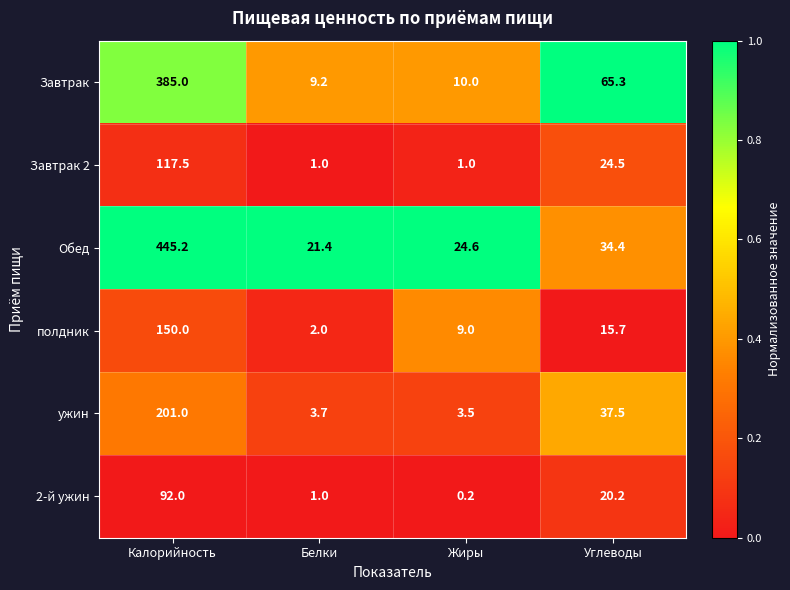

How many data points in Завтрак 2 are less than 24?

2